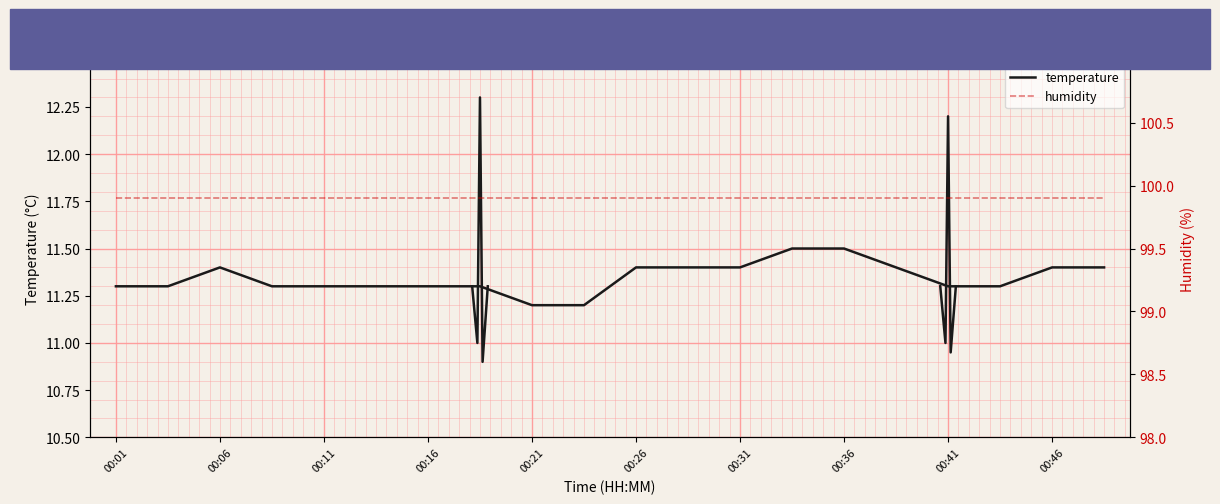

Is it true that humidity equals 99.9 at 19?

True